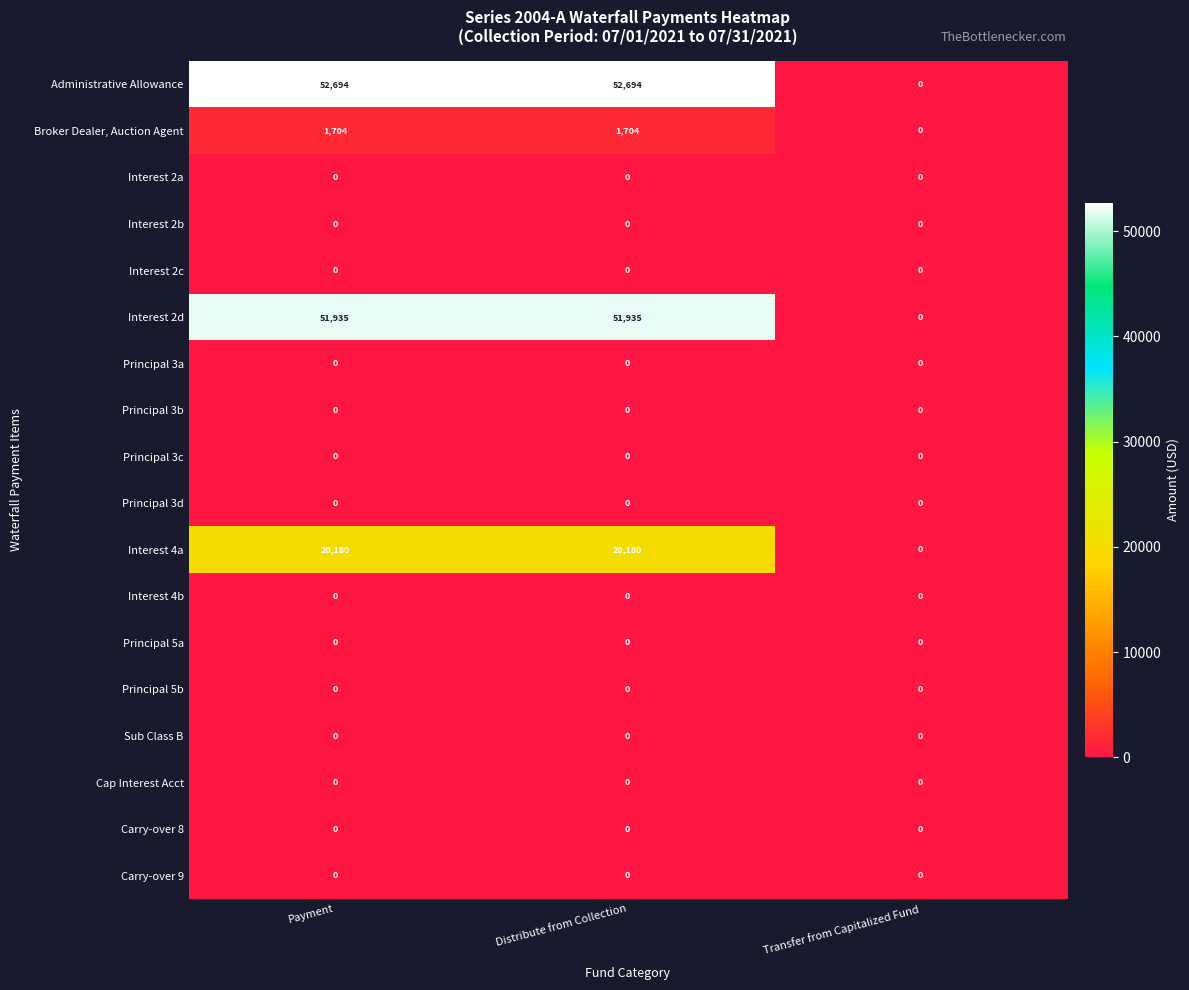

Which series has the largest total across all categories?

Administrative Allowance